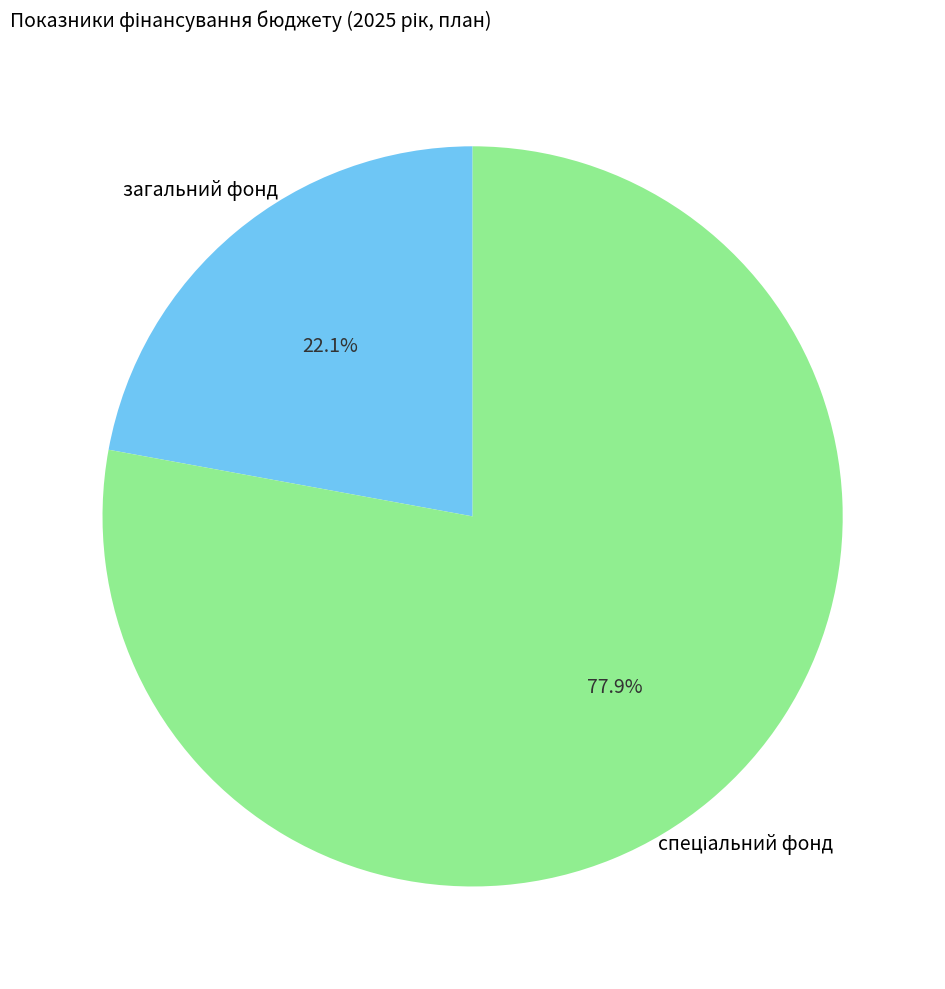

To the nearest percent, what is the difference between the largest and smallest slice percentages?

56%